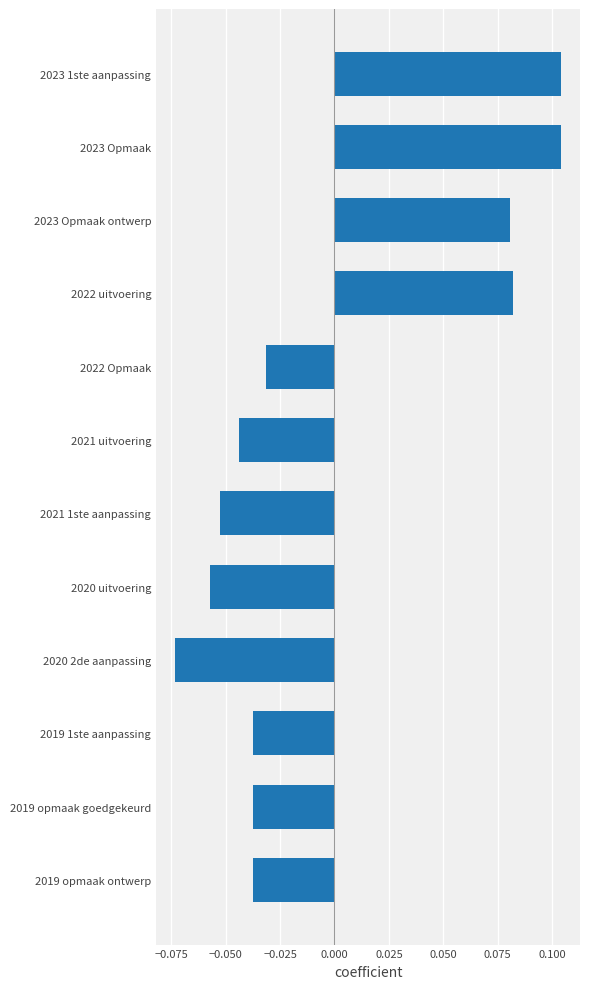

The chart shows a value of -0.1 at 2019 opmaak goedgekeurd. True or false?

False